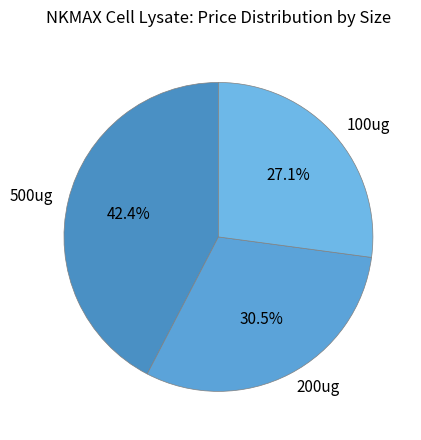

True or false: 100ug accounts for 20% of the total.

False